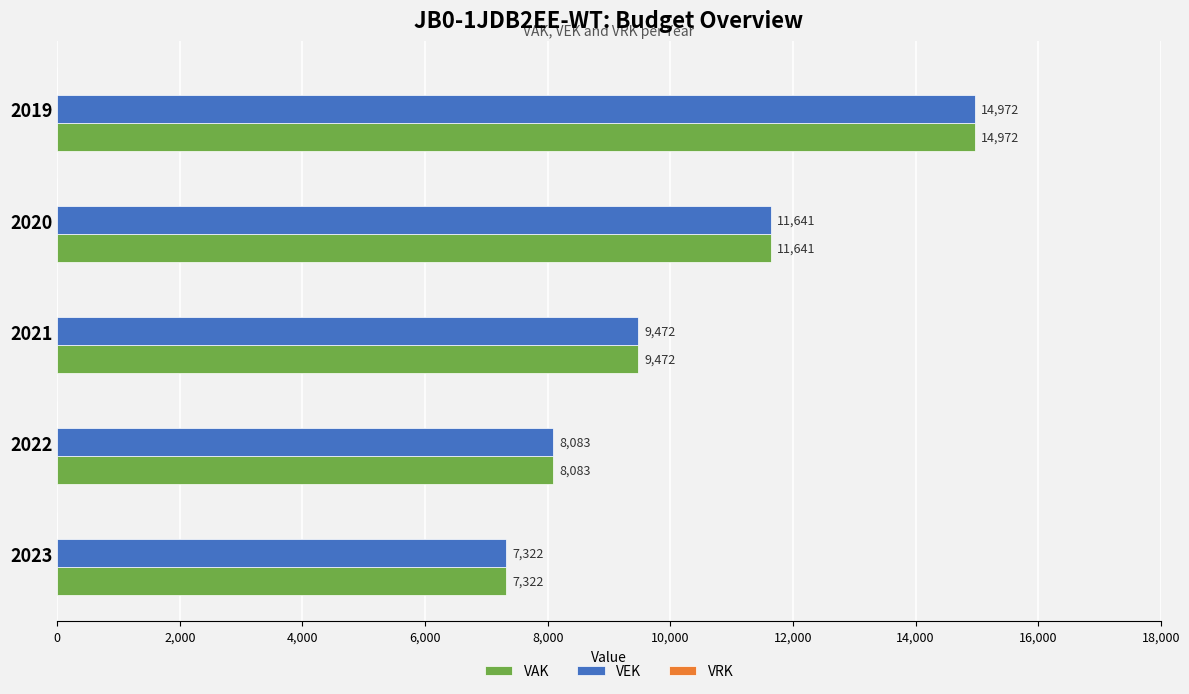

What is the maximum value shown in the chart?

14972